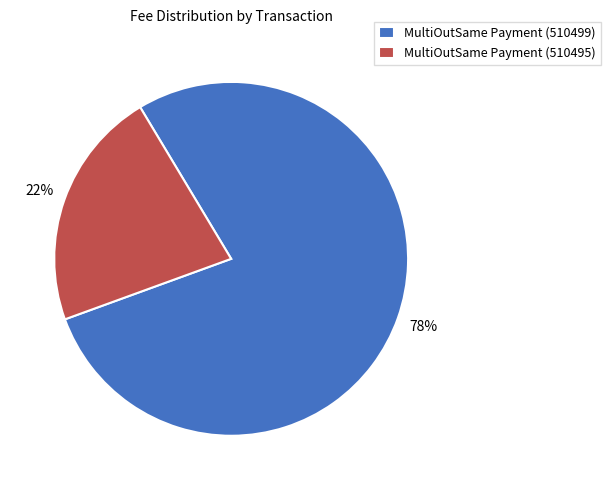

Rank the categories by value from highest to lowest.

MultiOutSame Payment (510499), MultiOutSame Payment (510495)